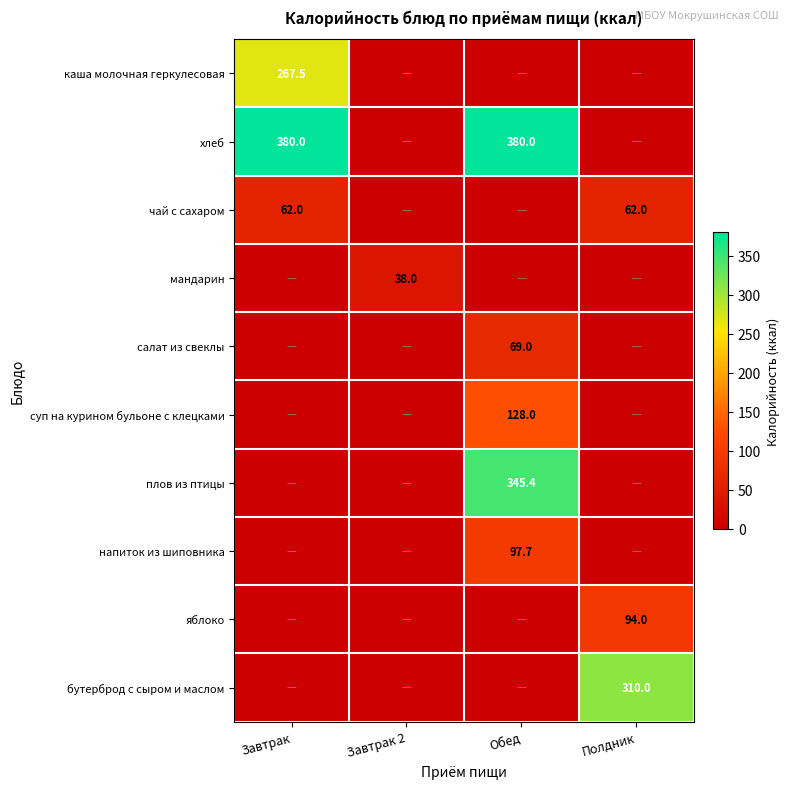

True or false: мандарин has a value of 38.0 at Завтрак 2.

True